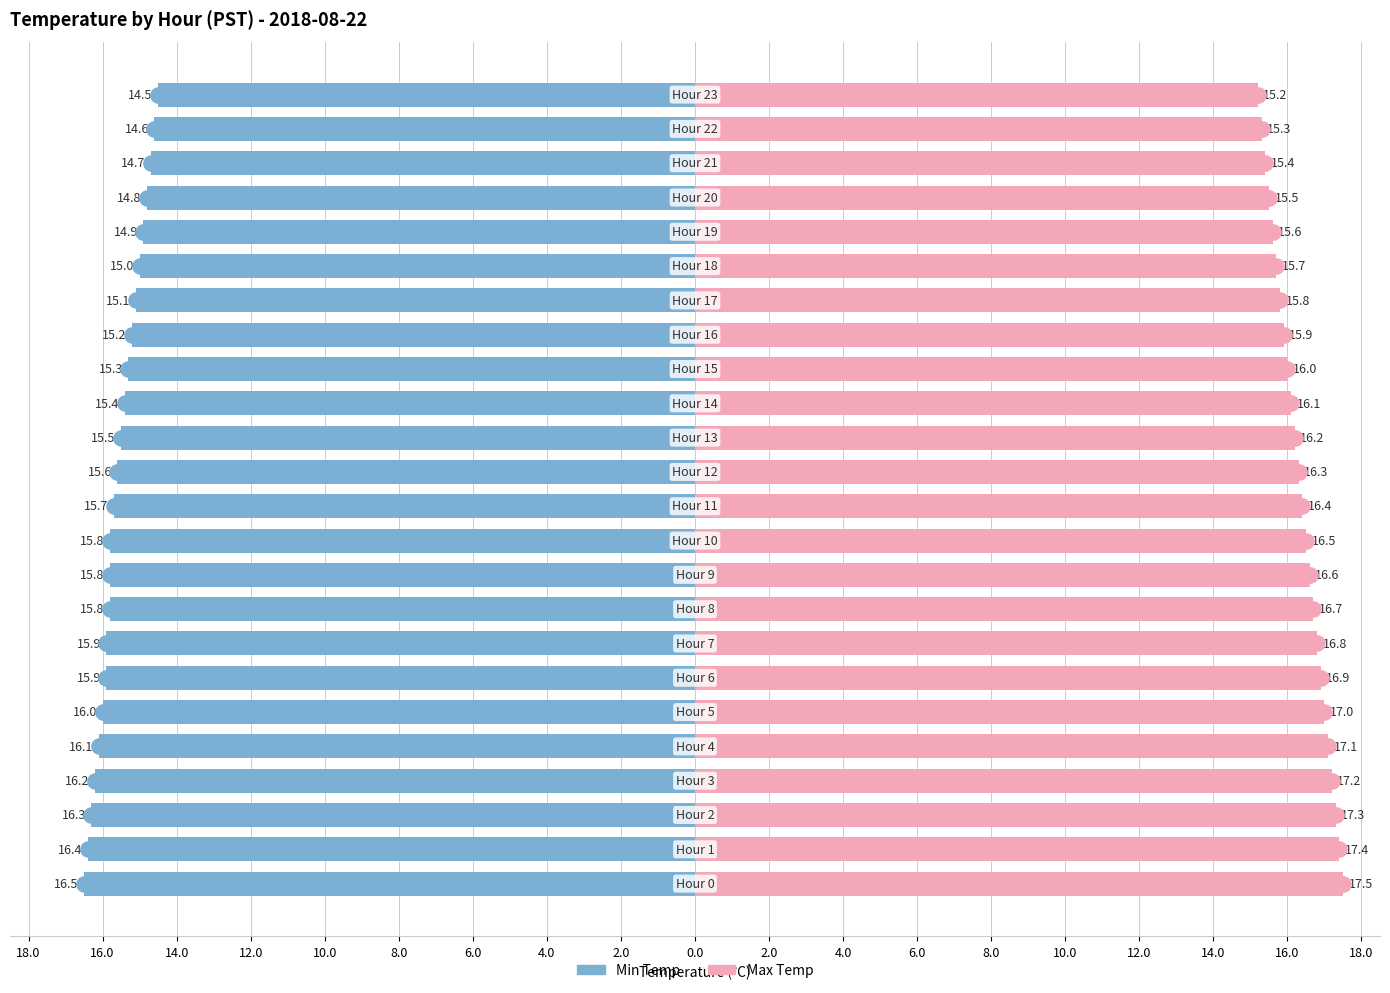

Which series has the largest total across all categories?

Max Temp